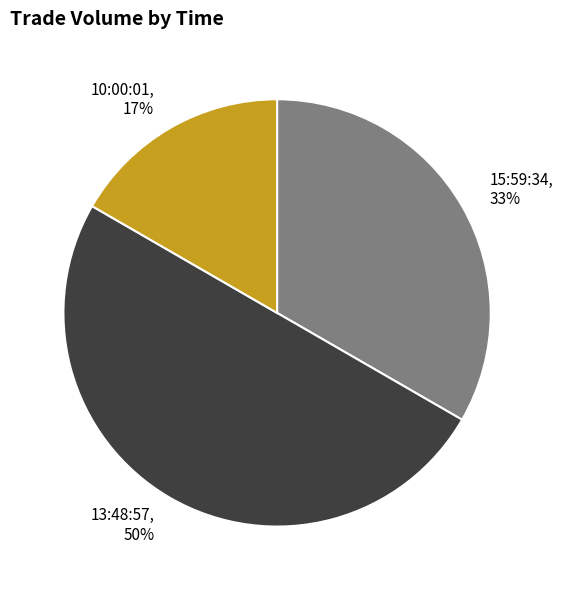

What percentage is the 10:00:01 slice, to the nearest percent?

17%